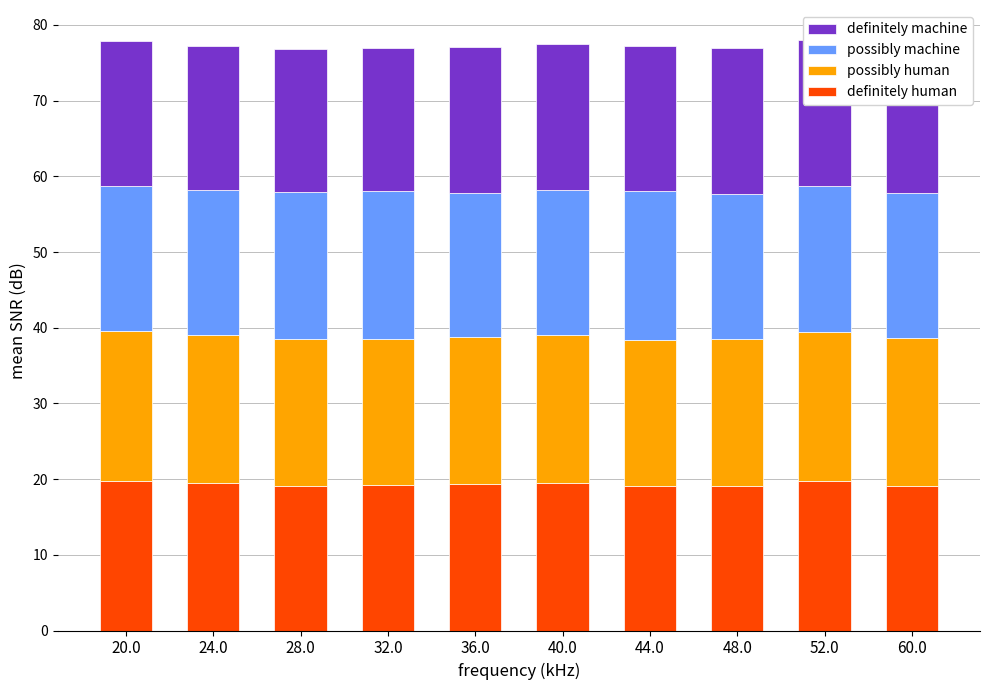

At which category is the sum across all series the highest?

52.0